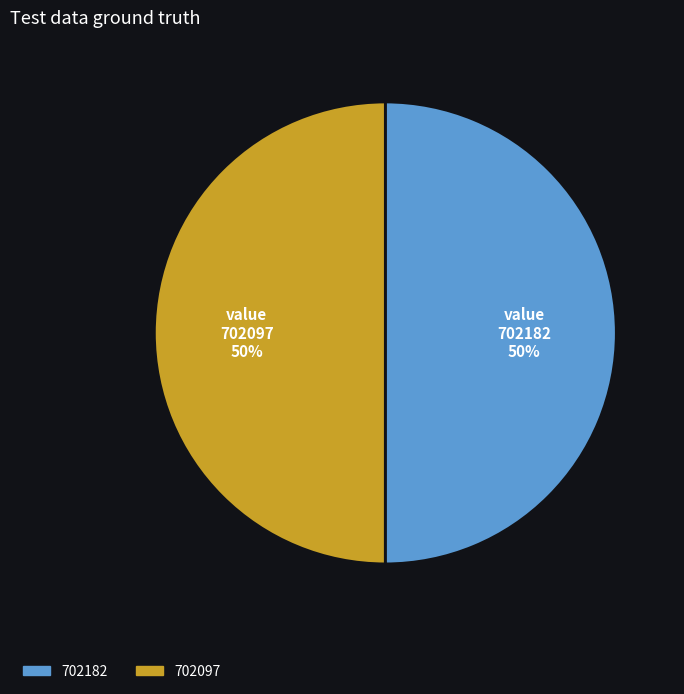

The 702097 slice represents 50% of the pie. True or false?

True